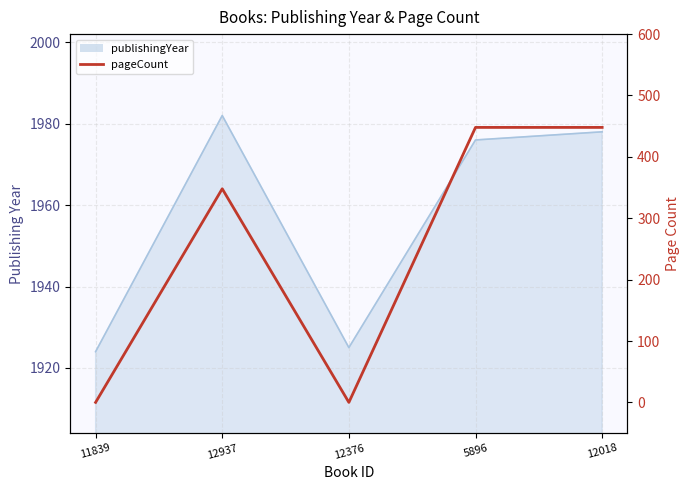

What is the average value?

249